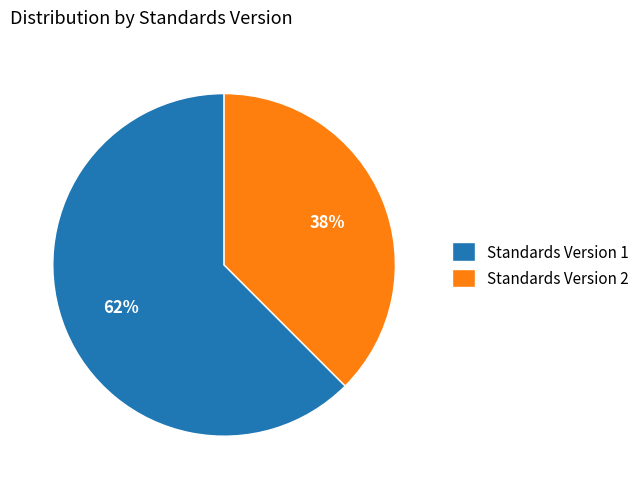

Which category has the biggest portion of the pie?

Standards Version 1